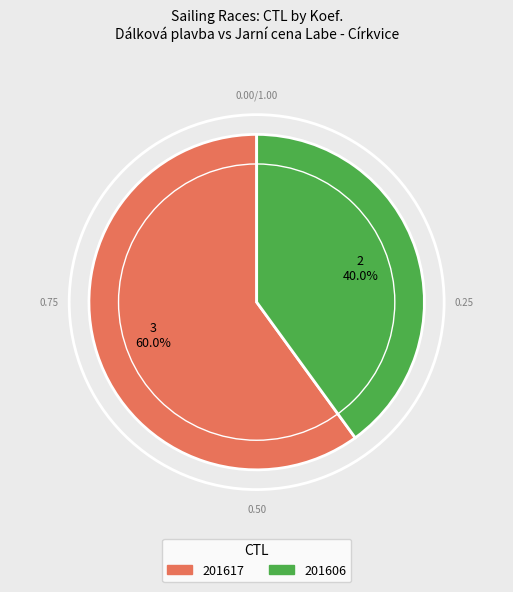

Is it true that 201606 is 52% of the pie?

False